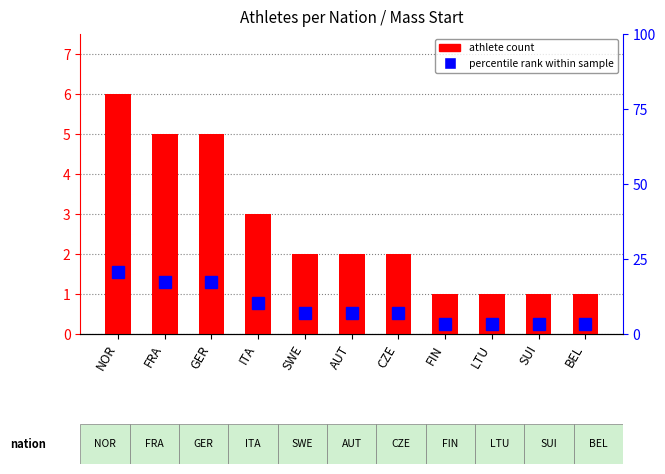

The value of athlete count at NOR is 6.0. True or false?

True